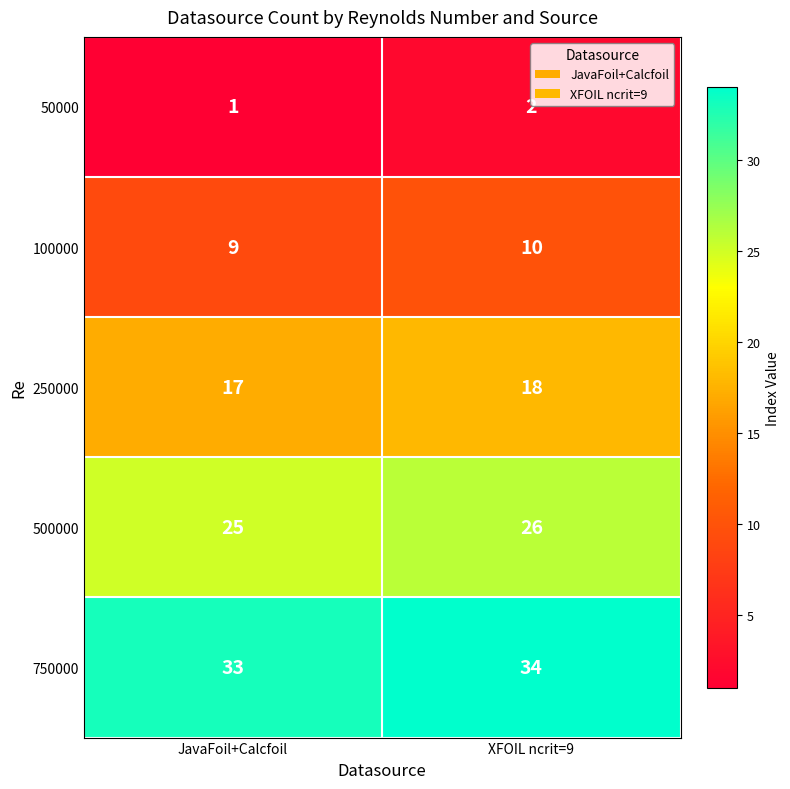

List the labels in order of 100000 value, smallest first.

JavaFoil+Calcfoil, XFOIL ncrit=9